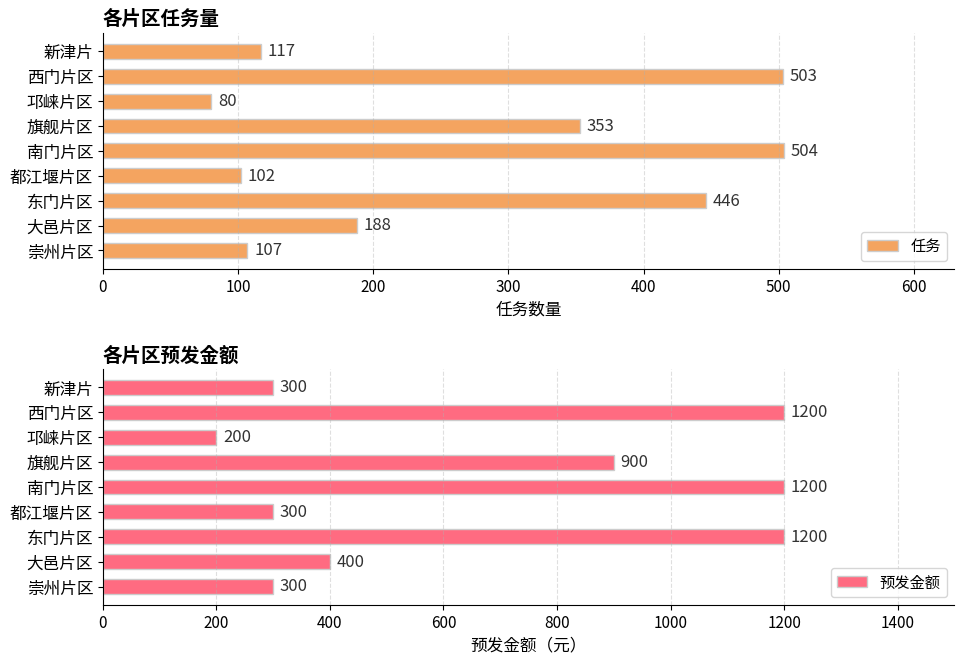

Is it true that 任务 equals 55 at 崇州片区?

False